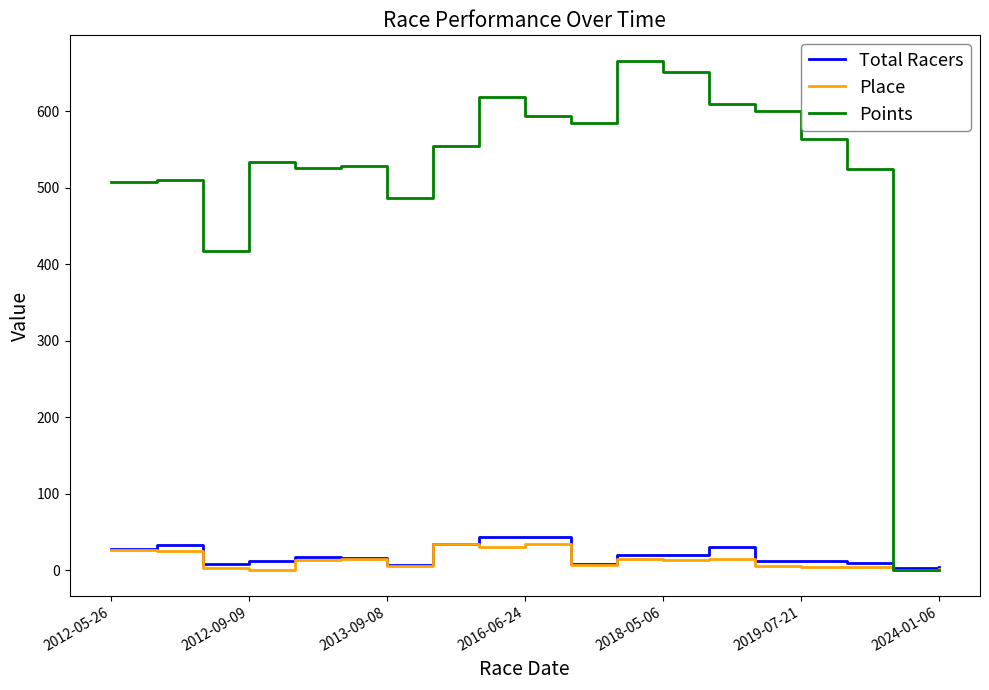

Which series has the largest range (max minus min)?

Points